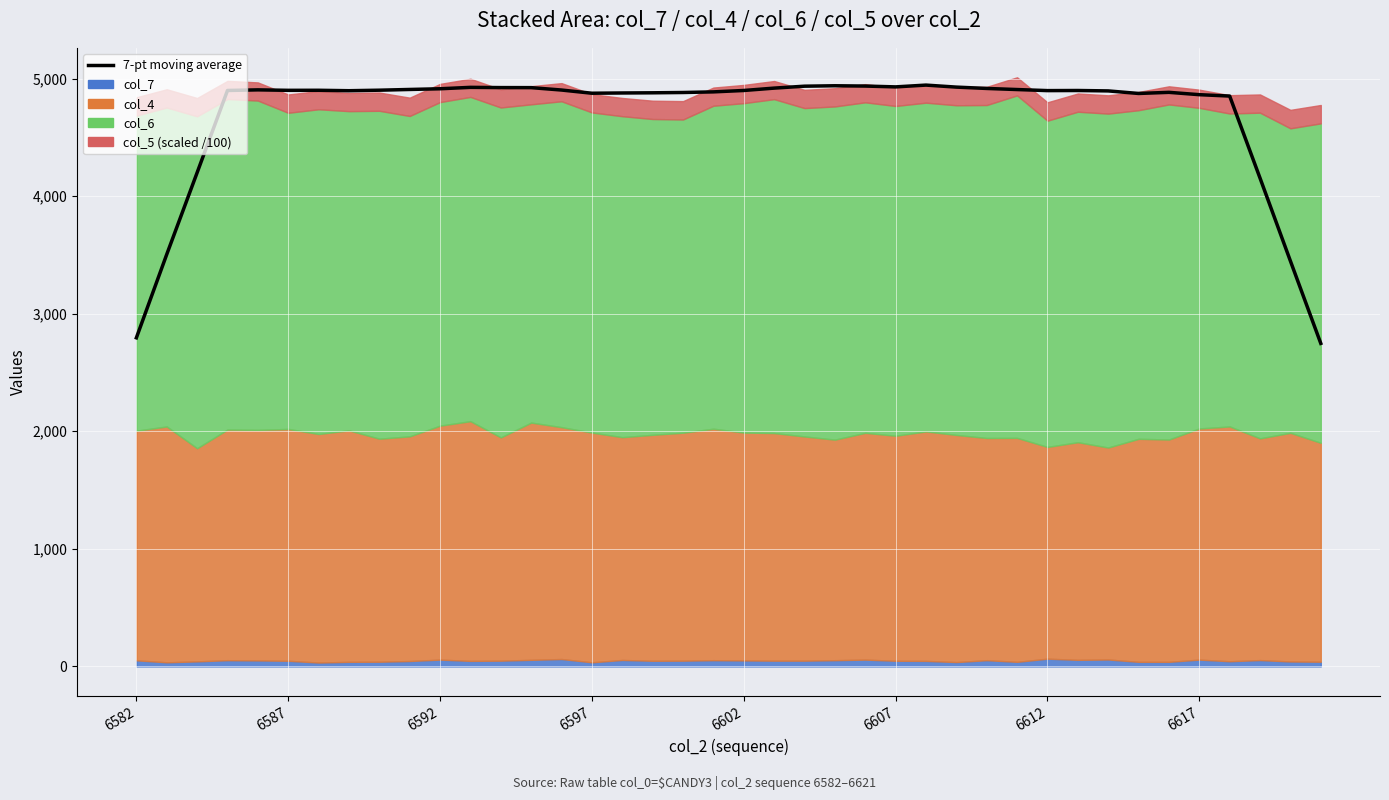

How many interior local peaks (higher than both neighbors) does the data have?

7